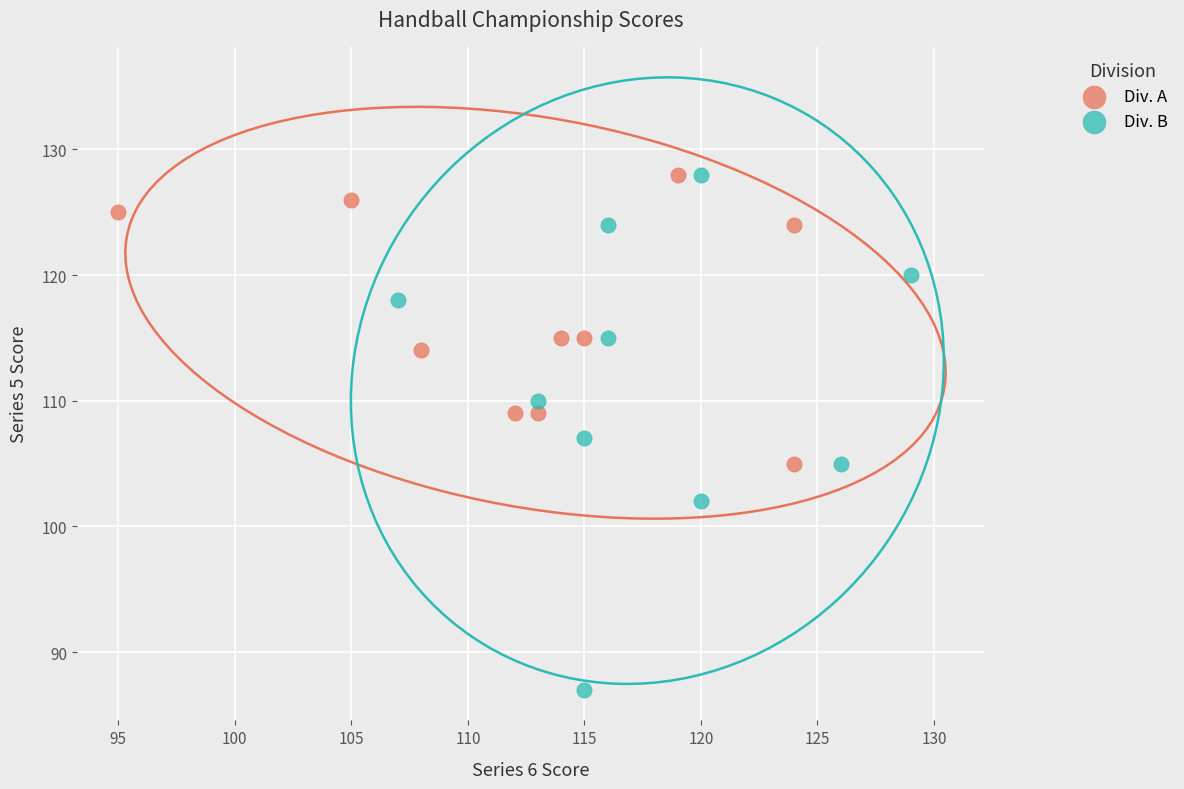

Which series contains the lowest Y value?

Div. B